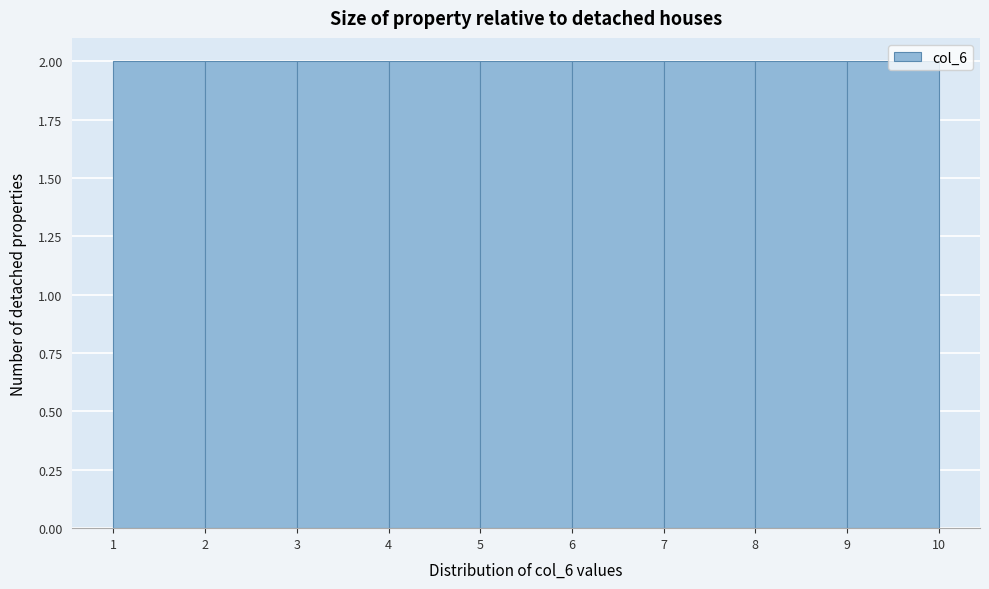

Reading left to right, transcribe this chart: for each bar, give the range it covers on the x-axis and its height. The values are not printed on the chart, so give them approximately, as read against the axis.

1 to 2: 2
2 to 3: 2
3 to 4: 2
4 to 5: 2
5 to 6: 2
6 to 7: 2
7 to 8: 2
8 to 9: 2
9 to 10: 2